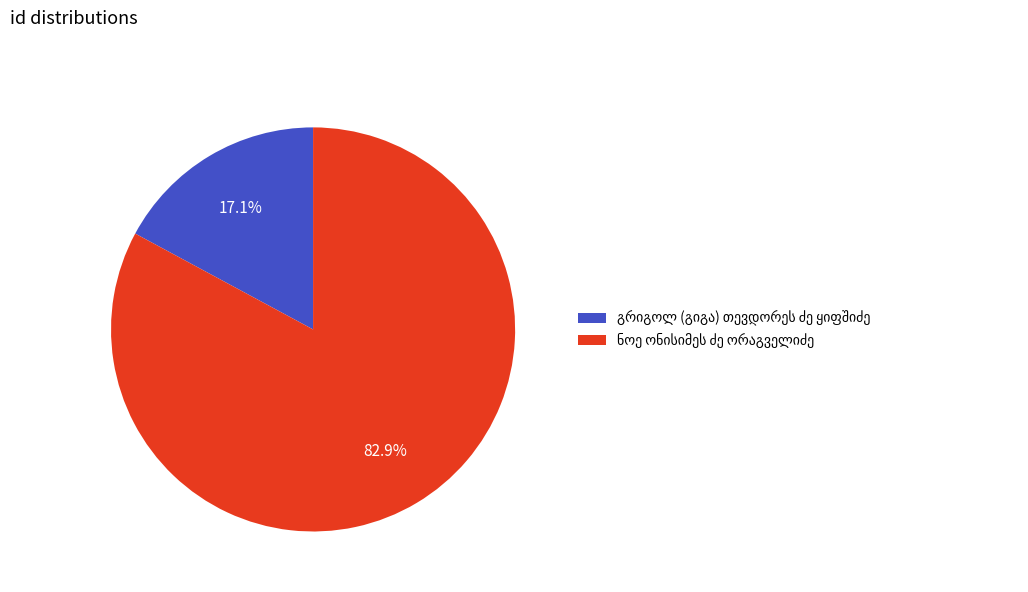

Does any single category account for the majority?

Yes